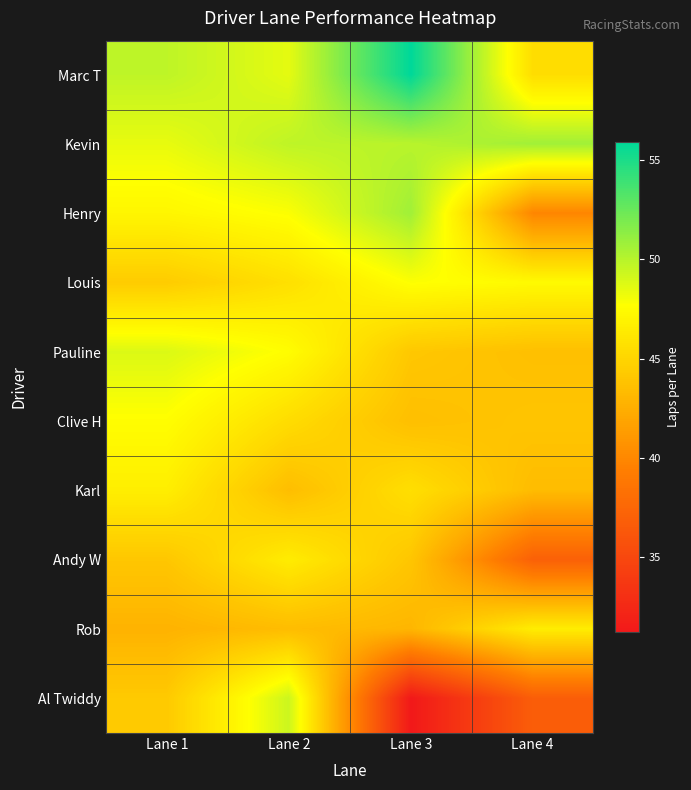

Reading left to right, extract all data points from this chart.

Marc T: Lane 1=49.8	Lane 2=48.5	Lane 3=55.9	Lane 4=45.6
Kevin: Lane 1=48.4	Lane 2=49.8	Lane 3=50.0	Lane 4=50.7
Henry: Lane 1=47.1	Lane 2=47.8	Lane 3=50.7	Lane 4=39.9
Louis: Lane 1=44.4	Lane 2=45.7	Lane 3=47.8	Lane 4=47.4
Pauline: Lane 1=48.8	Lane 2=47.6	Lane 3=44.2	Lane 4=43.6
Clive H: Lane 1=47.6	Lane 2=45.5	Lane 3=43.6	Lane 4=44.0
Karl: Lane 1=46.6	Lane 2=43.5	Lane 3=45.7	Lane 4=43.4
Andy W: Lane 1=44.1	Lane 2=46.5	Lane 3=44.0	Lane 4=37.0
Rob: Lane 1=42.8	Lane 2=43.4	Lane 3=43.0	Lane 4=46.5
Al Twiddy: Lane 1=44.3	Lane 2=49.4	Lane 3=31.2	Lane 4=36.8